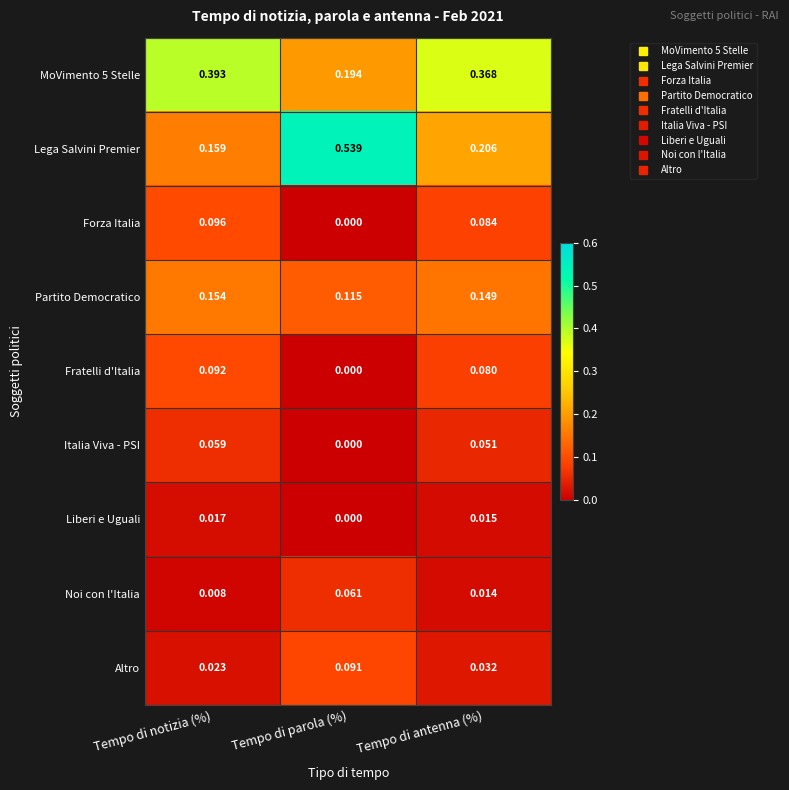

List the labels in order of Forza Italia value, largest first.

Tempo di notizia (%), Tempo di antenna (%), Tempo di parola (%)